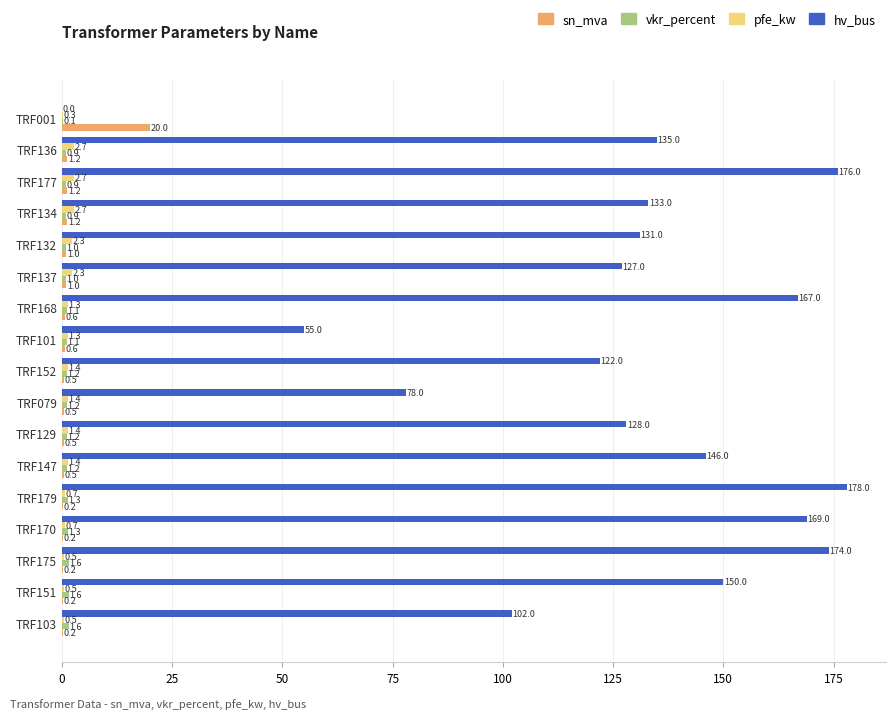

What is the sum of all hv_bus values?

2171.0